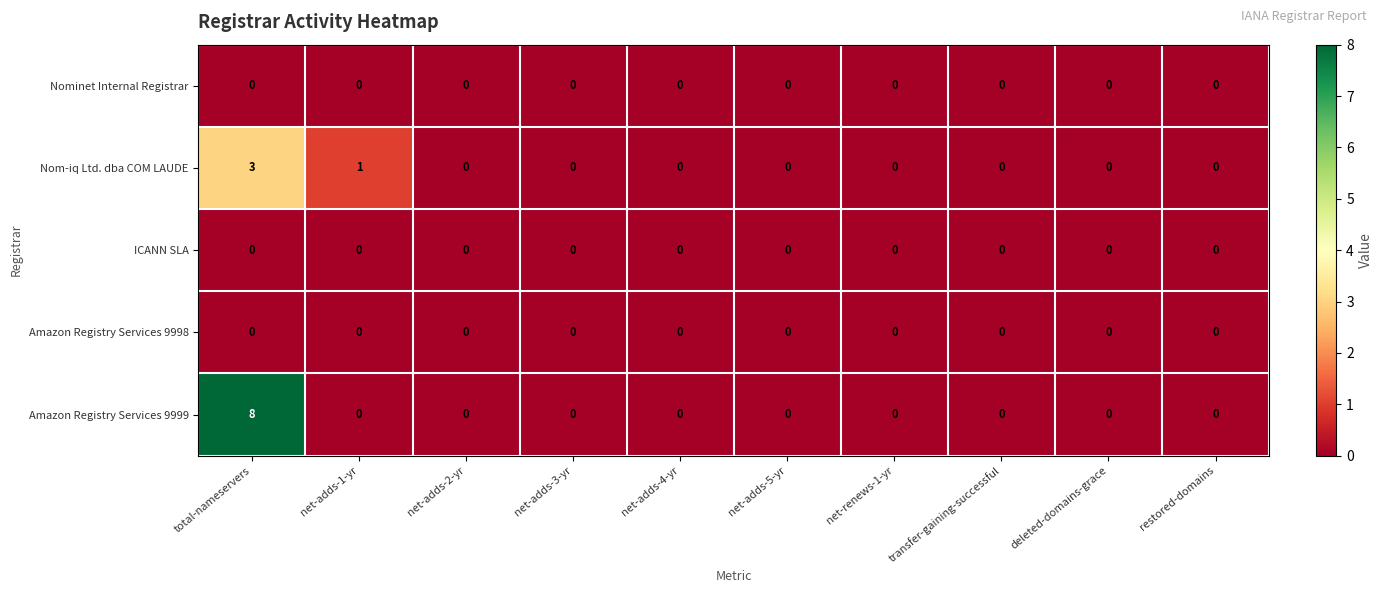

The Nom-iq Ltd. dba COM LAUDE series shows 2 at net-adds-5-yr. True or false?

False